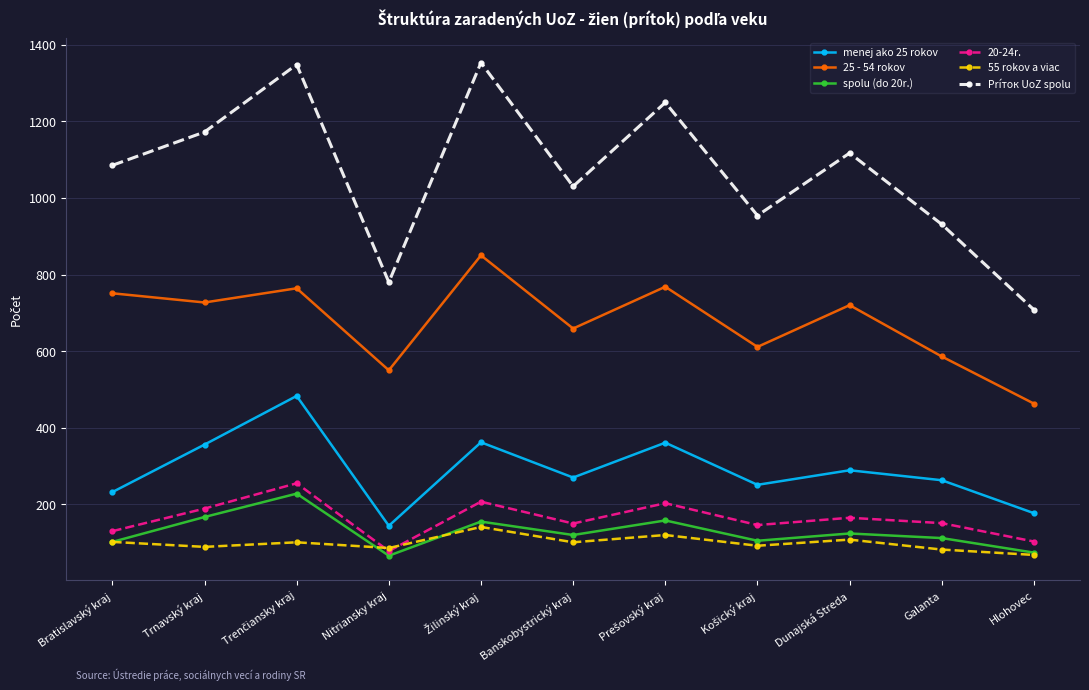

True or false: Príток UoZ spolu and 25 - 54 rokov cross at least once.

False